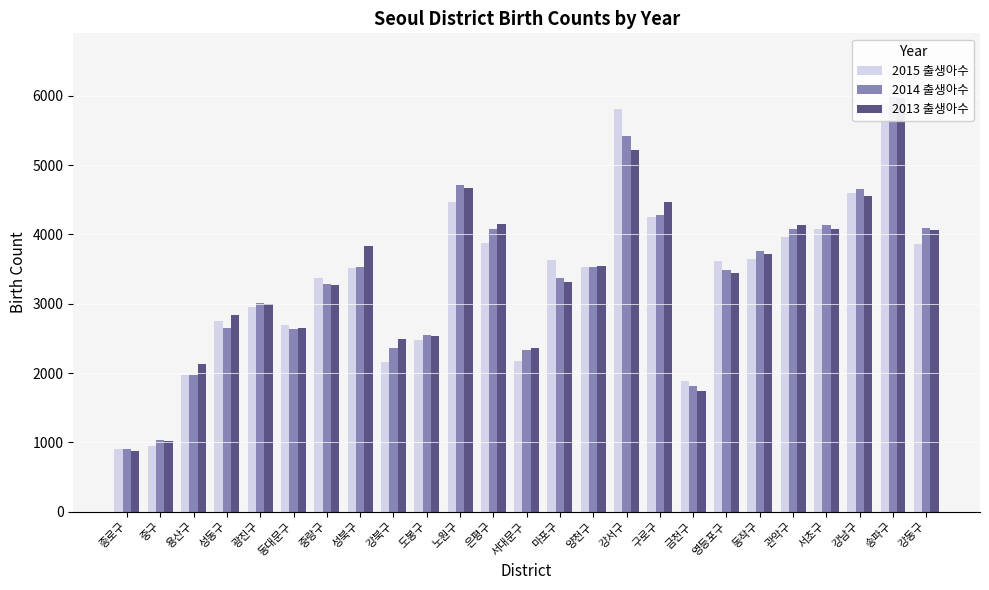

At which label does 2014 출생아수 first exceed 3480?

성북구